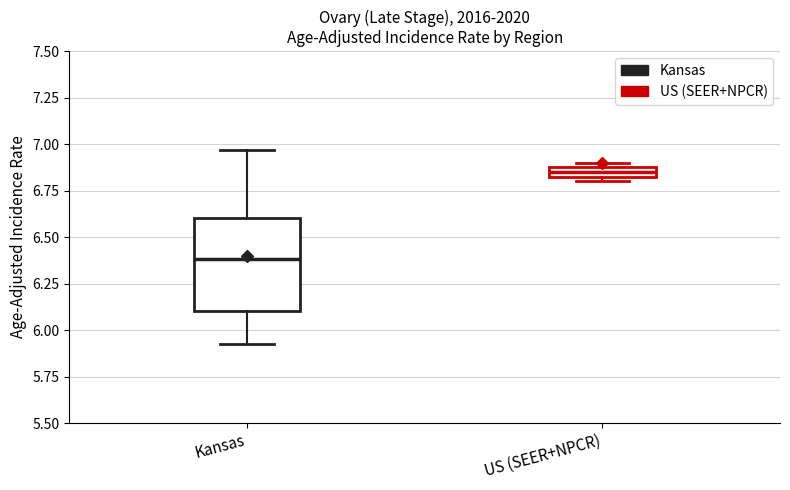

Where is the upper edge of the box for US (SEER+NPCR) on the y-axis? The values are not printed on the chart, so give them approximately, as read against the axis.

6.90